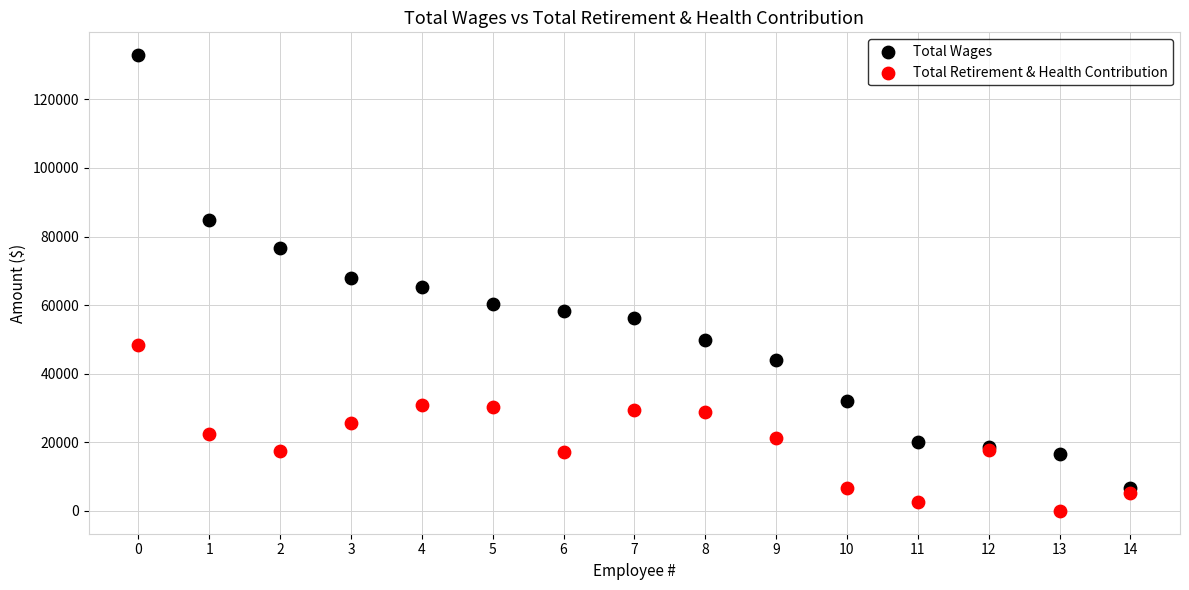

Which series reaches the maximum Y coordinate?

Total Wages